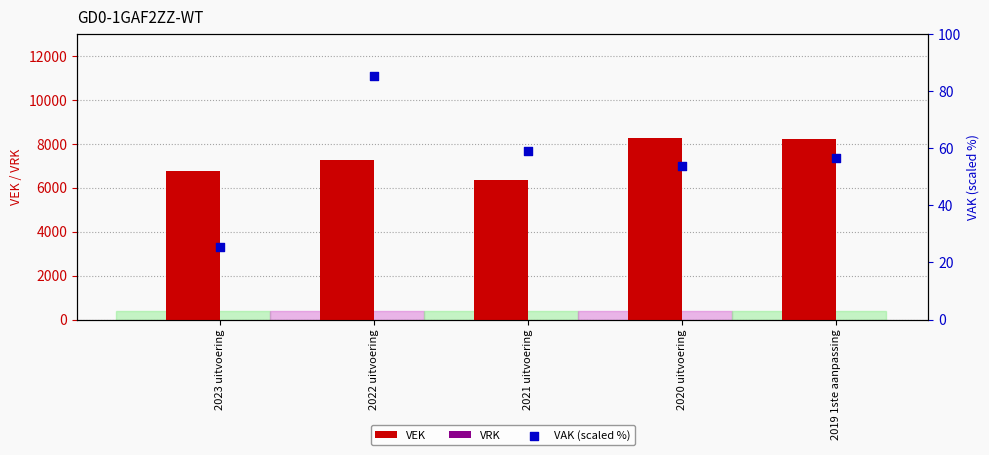

What is the total value across all series at 2023 uitvoering?

6802.4